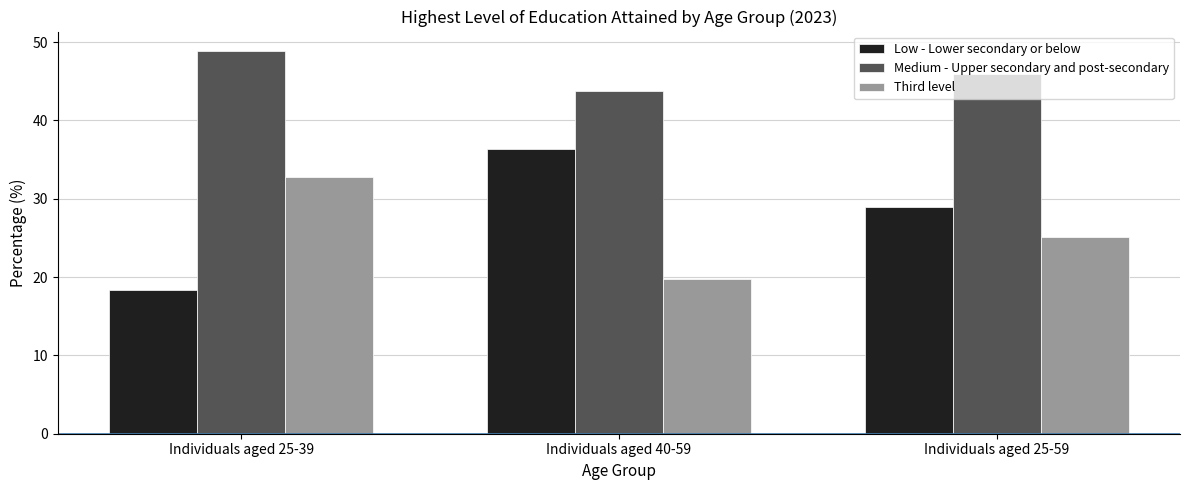

Reading right to left, list all the values displayed in this chart.

Low - Lower secondary or below: Individuals aged 25-59=29.0	Individuals aged 40-59=36.4	Individuals aged 25-39=18.3
Medium - Upper secondary and post-secondary: Individuals aged 25-59=45.9	Individuals aged 40-59=43.8	Individuals aged 25-39=48.9
Third level: Individuals aged 25-59=25.1	Individuals aged 40-59=19.8	Individuals aged 25-39=32.8